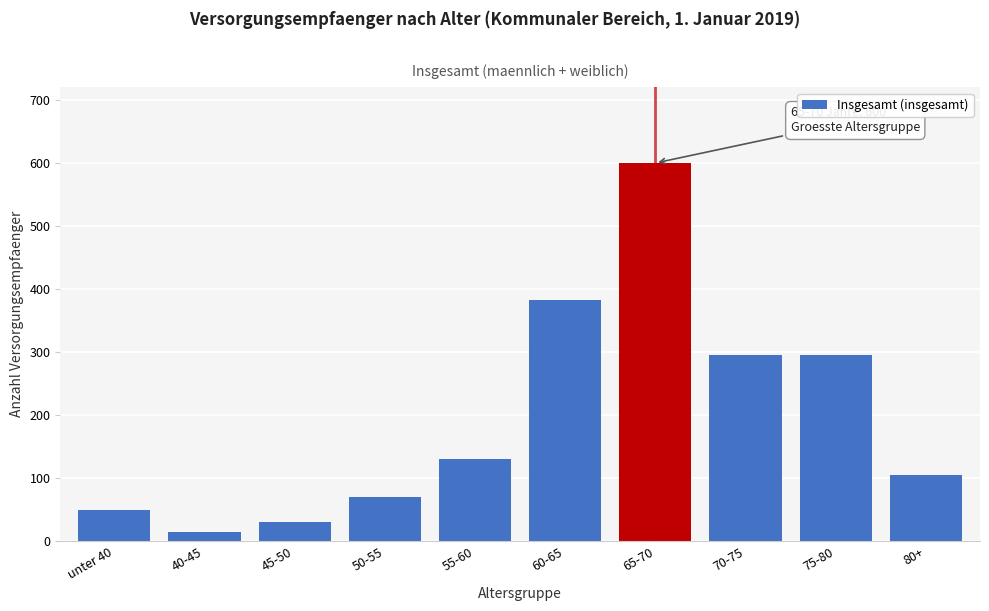

The value at 55-60 is 131. True or false?

True